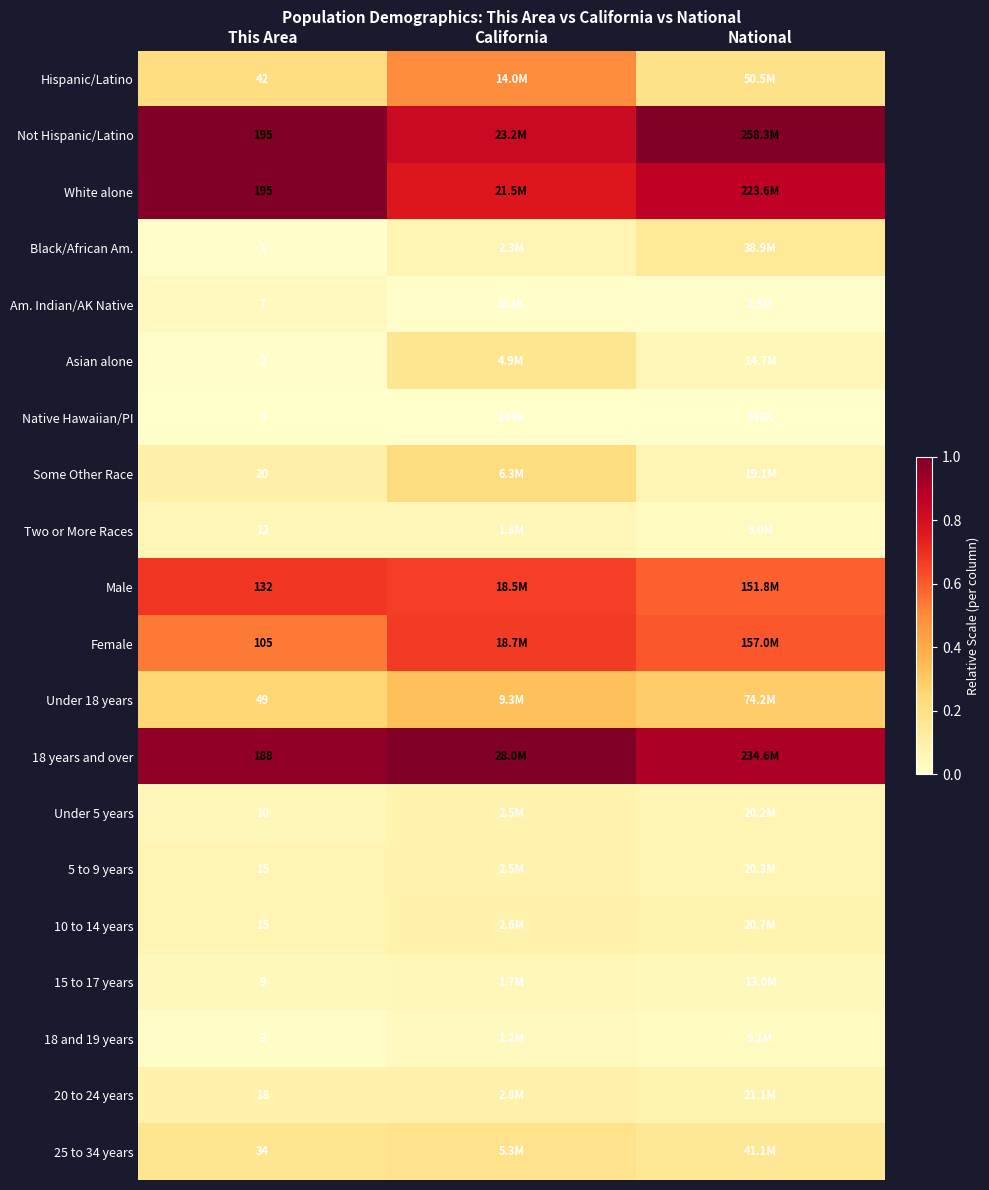

The value of Am. Indian/AK Native at National is 0.0. True or false?

False